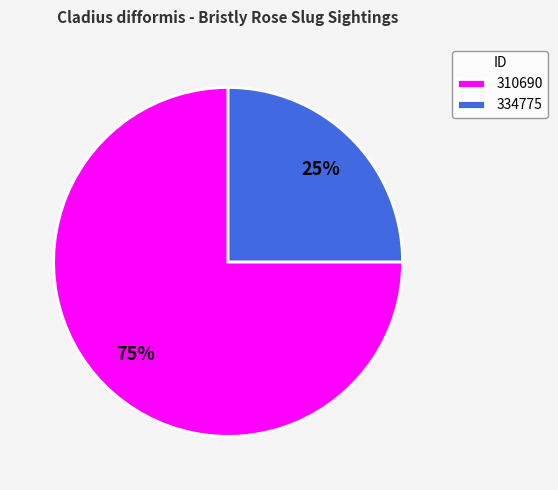

To the nearest percent, what portion does 334775 represent?

25%